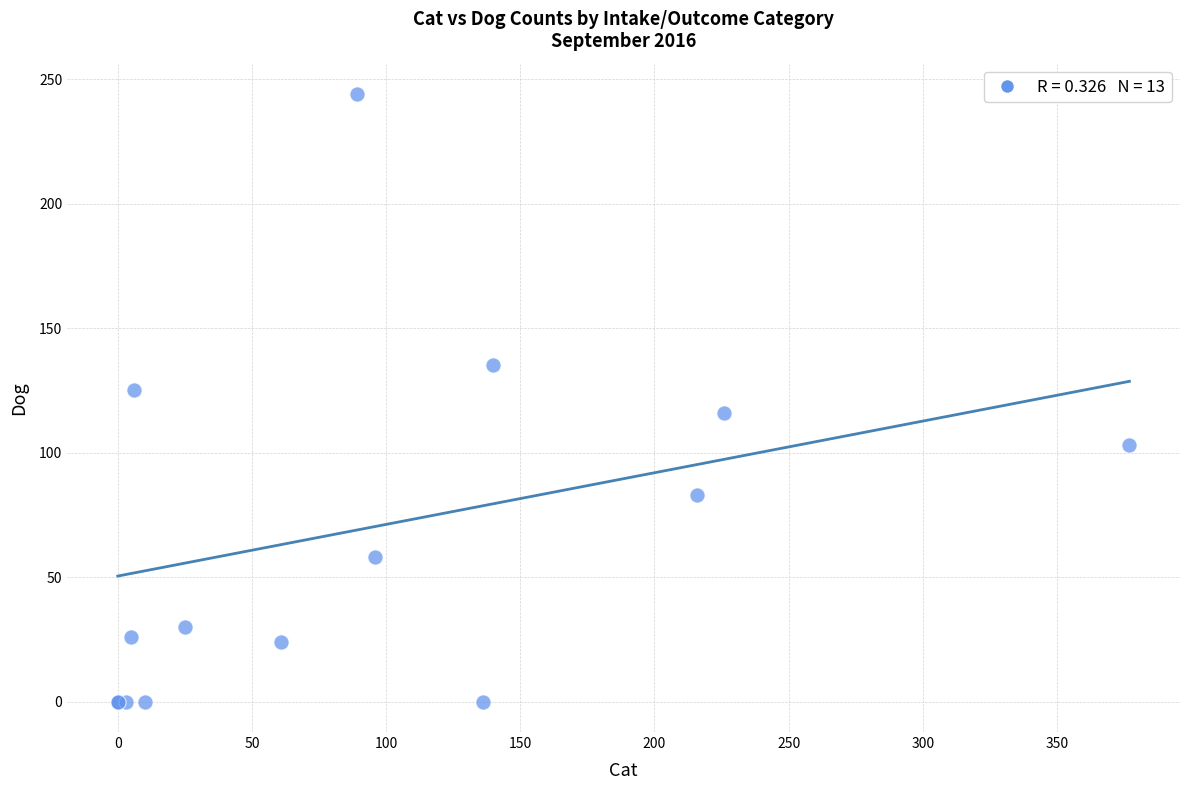

What Y value in the scatter plot is closest to 122?

125